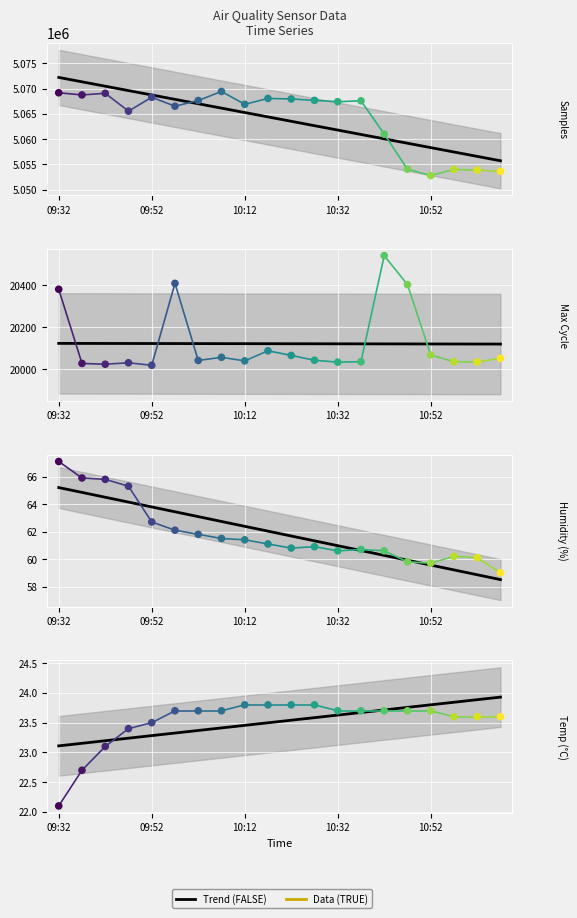

Which series has the largest total across all categories?

Samples